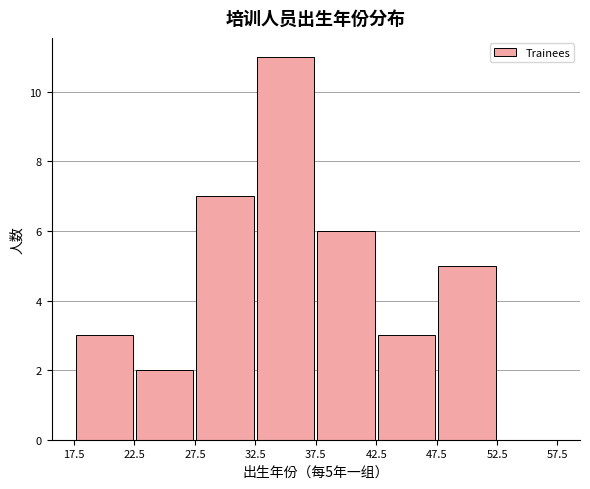

Over which range of the x-axis is the bar tallest?

32.5 to 37.5